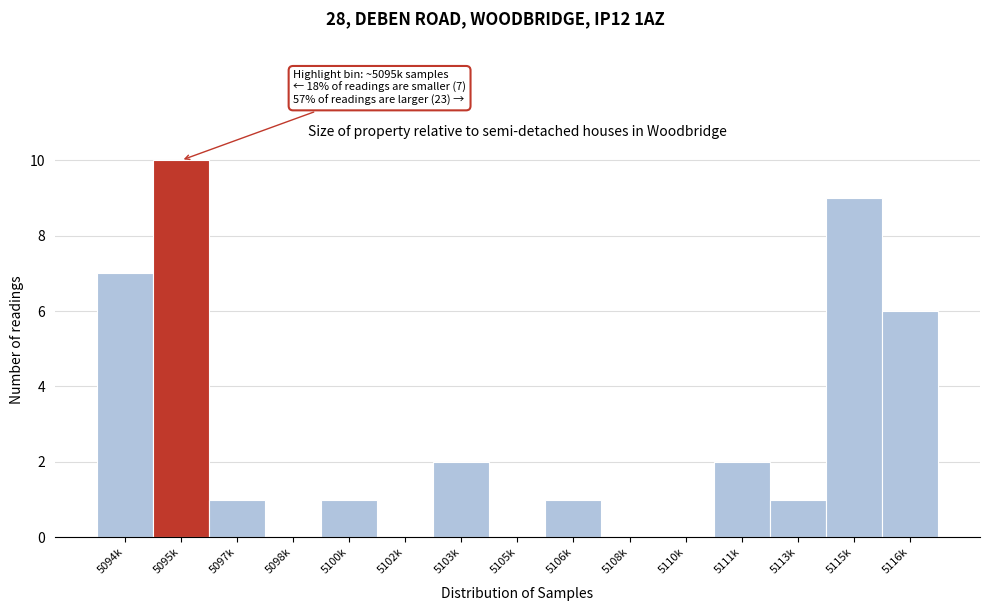

Reading left to right, transcribe all the data shown in this chart.

5094k=7	5095k=10	5097k=1	5098k=0	5100k=1	5102k=0	5103k=2	5105k=0	5106k=1	5108k=0	5110k=0	5111k=2	5113k=1	5115k=9	5116k=6